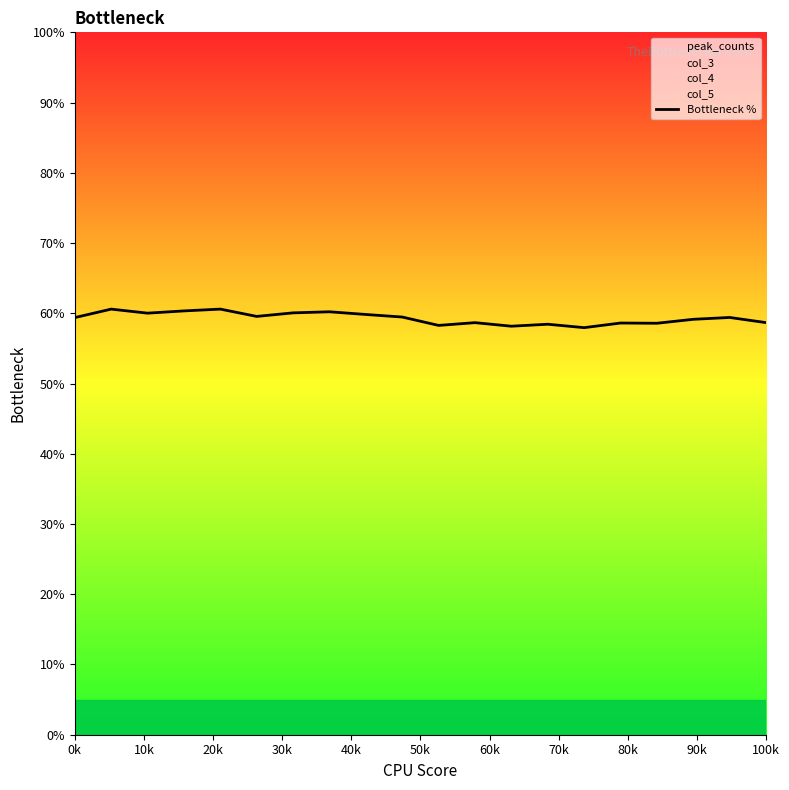

What is the minimum value for Bottleneck %?

58.0